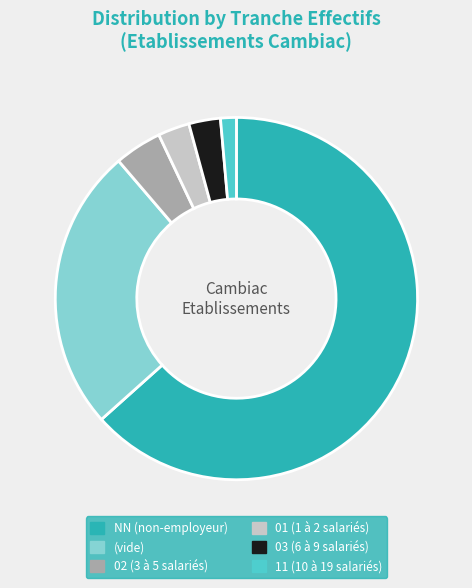

Do (vide) and NN (non-employeur) together represent more than half of the pie?

Yes